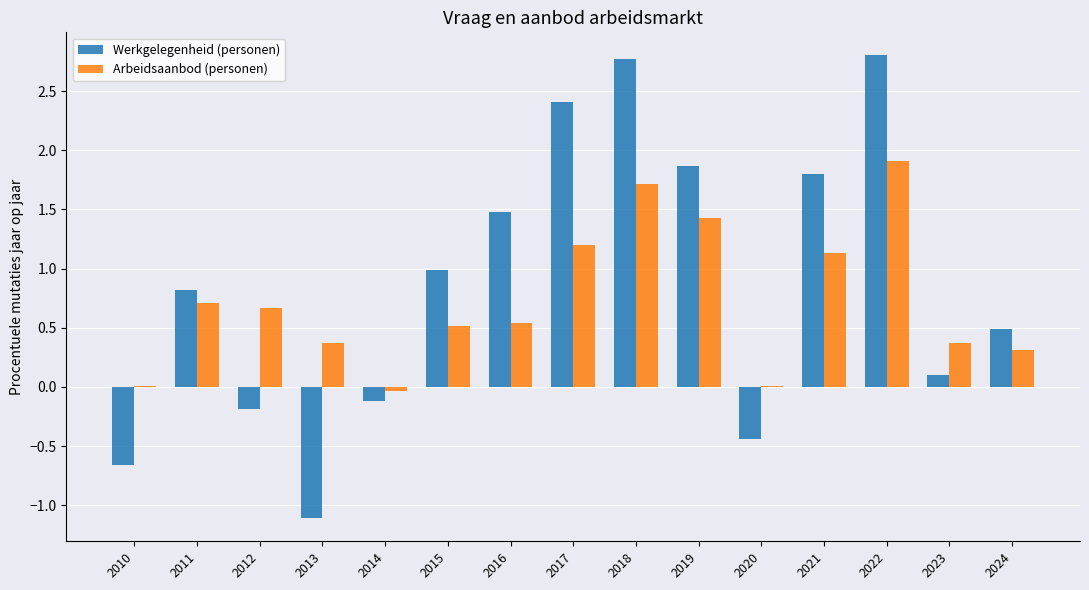

What is the greatest value displayed?

2.8